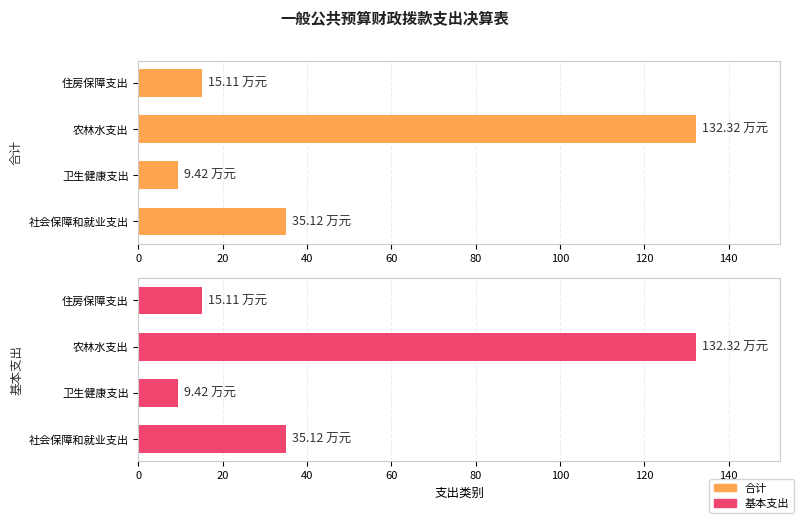

Rank the series by their maximum value, from lowest to highest.

合计, 基本支出